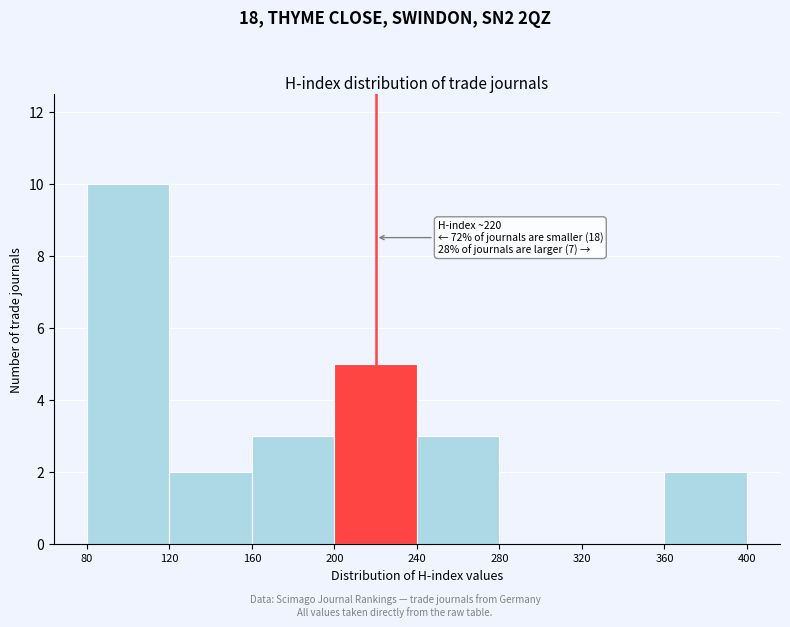

Which range on the x-axis has the tallest bar?

80 to 120